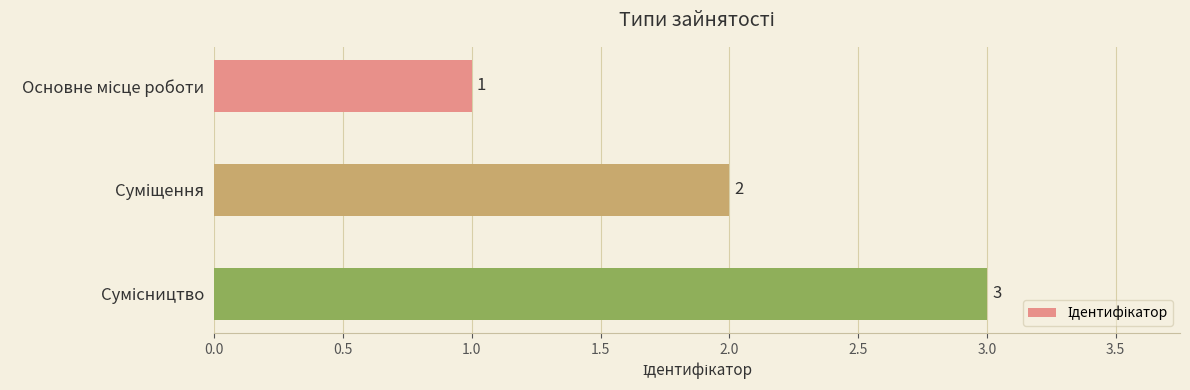

How many values are between 1 and 3?

3